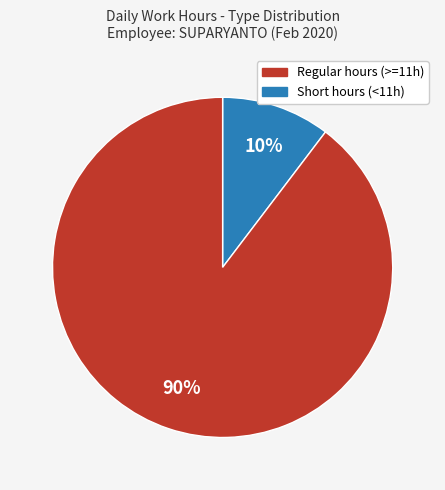

Is there any slice that represents more than half of the pie?

Yes